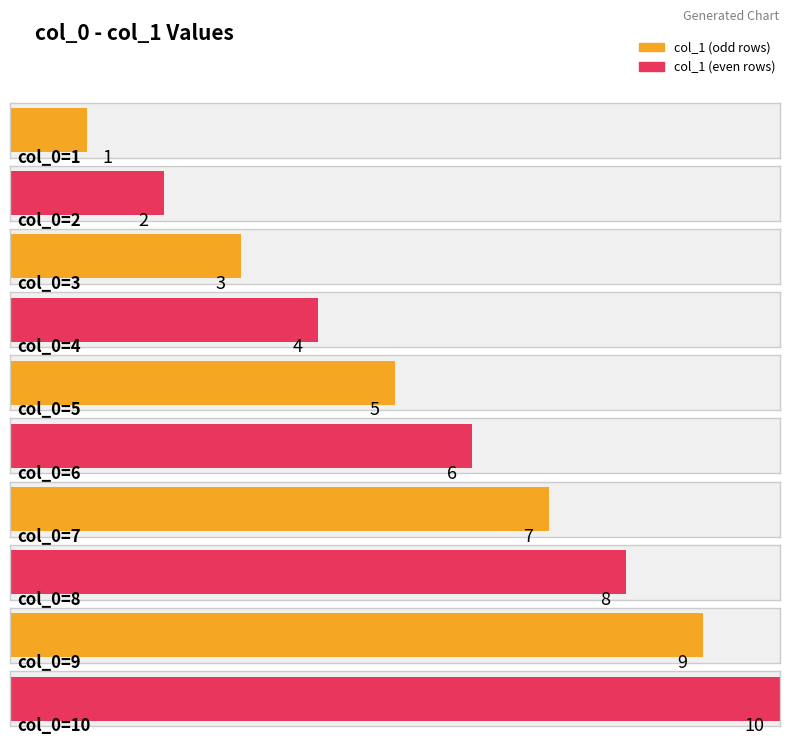

Reading right to left, list all the values displayed in this chart.

10	9	8	7	6	5	4	3	2	1